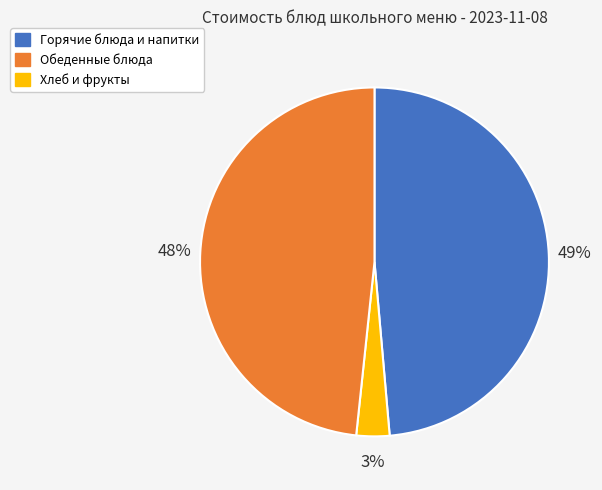

To the nearest percent, what is the difference between the largest and smallest slice percentages?

46%